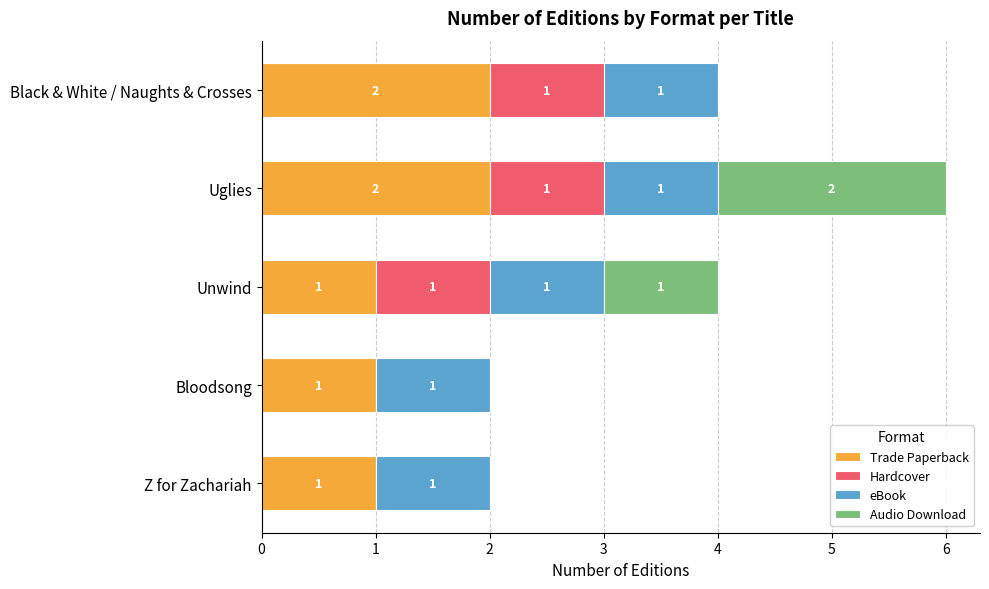

At which category is the sum across all series the highest?

Uglies